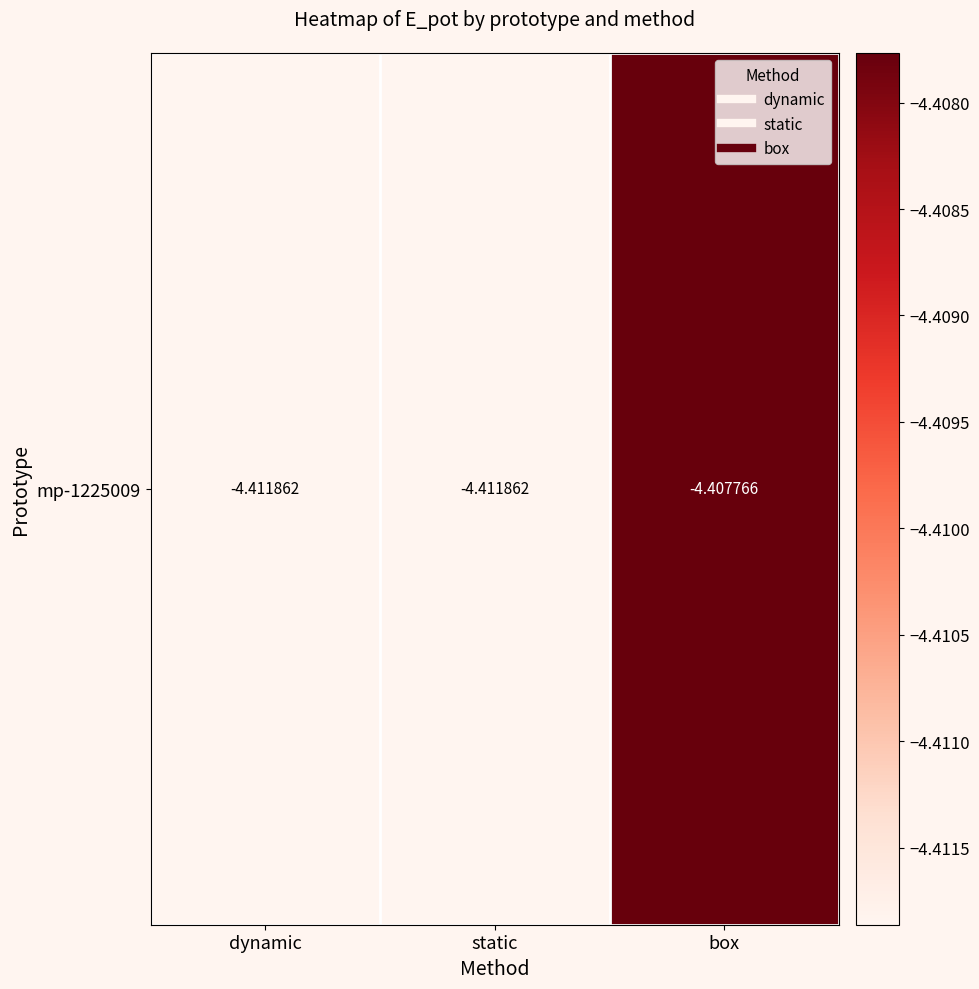

What is the sum of all values?

-13.2